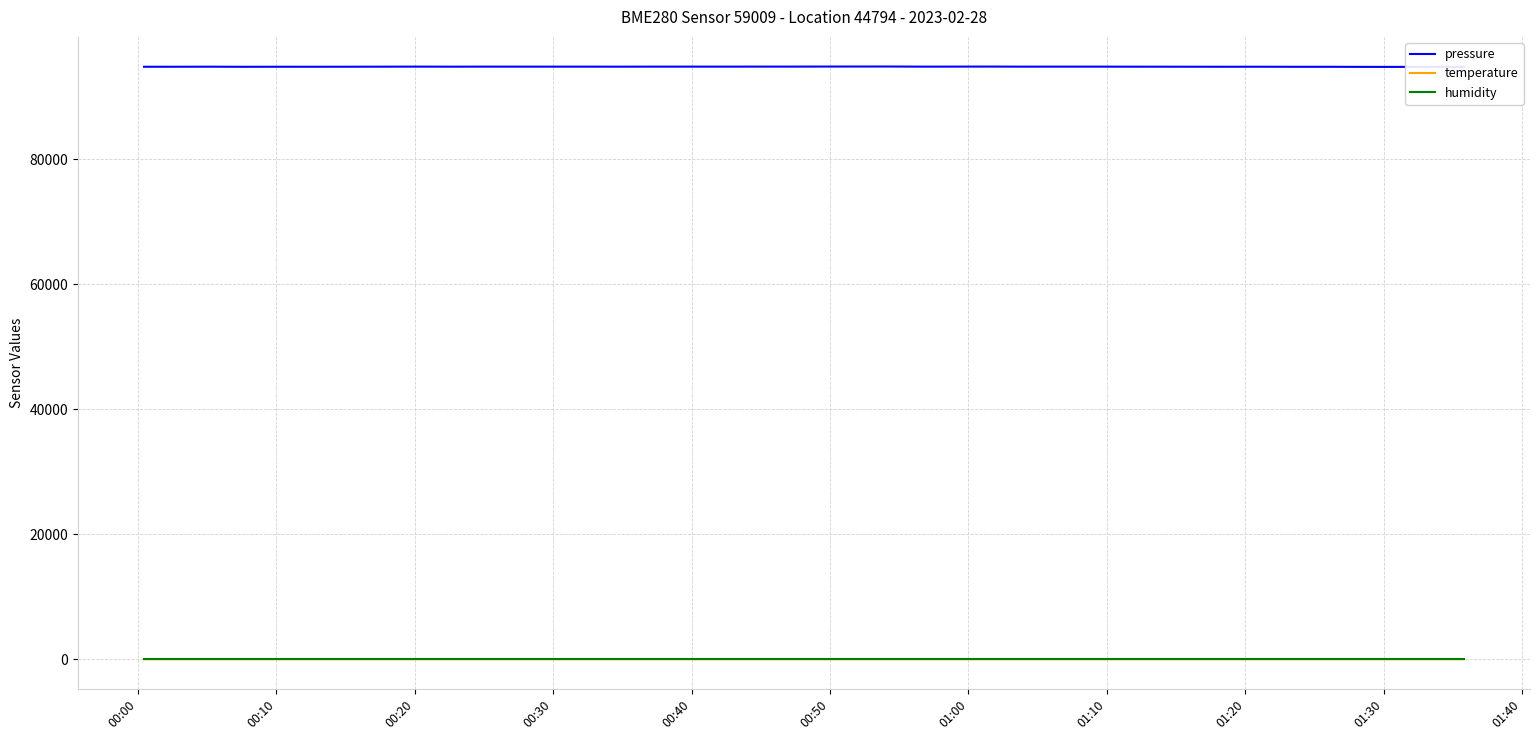

Which series has the largest total across all categories?

pressure